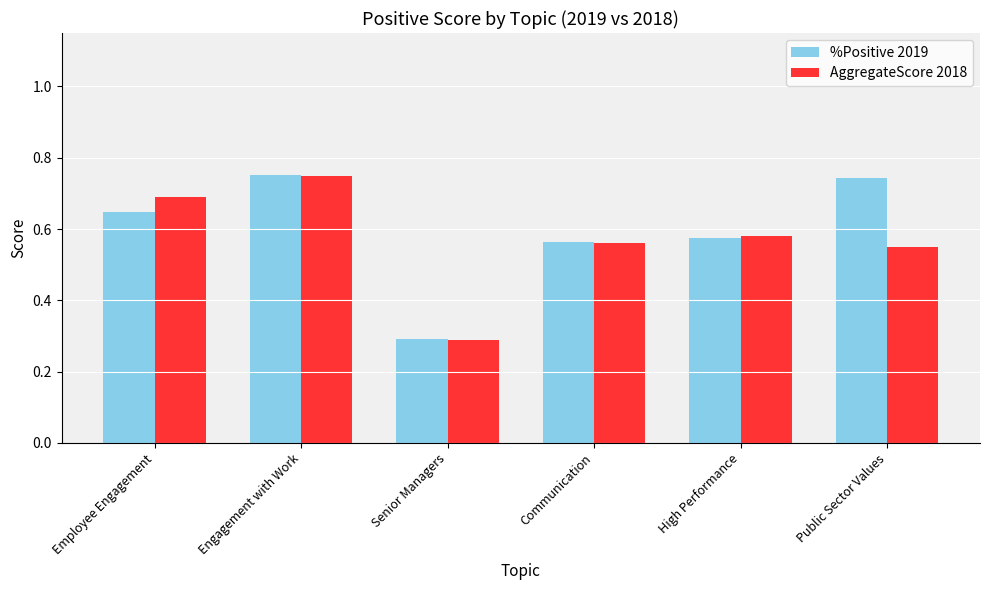

Is the value of %Positive 2019 at Engagement with Work greater than the value of AggregateScore 2018 at Public Sector Values?

Yes